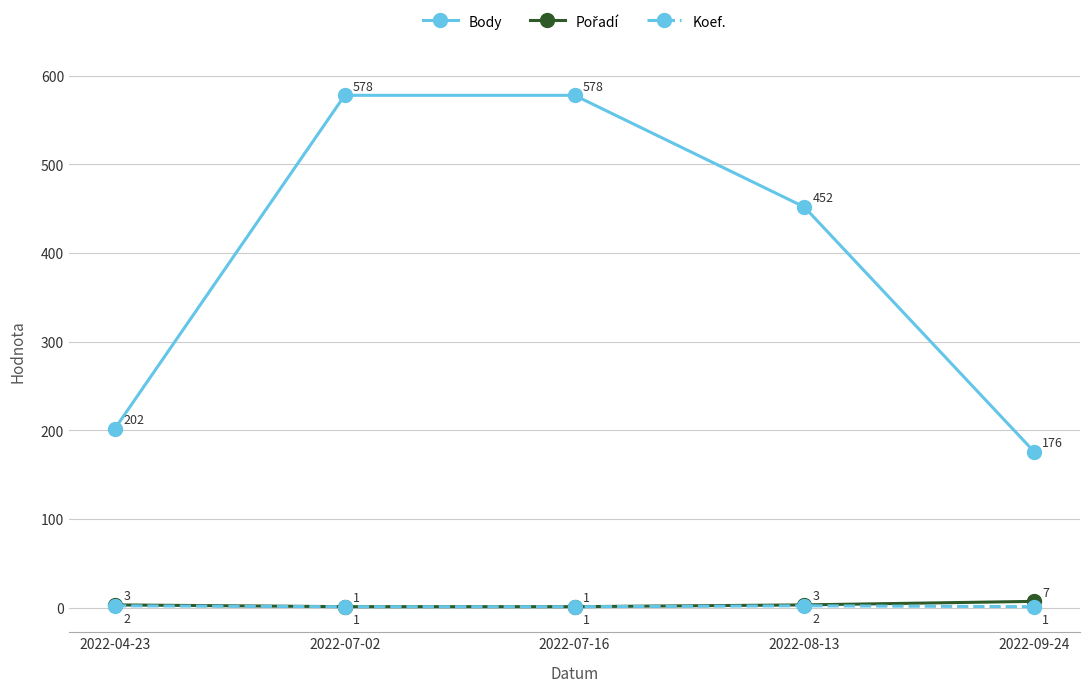

Count the number of data series in this chart.

3